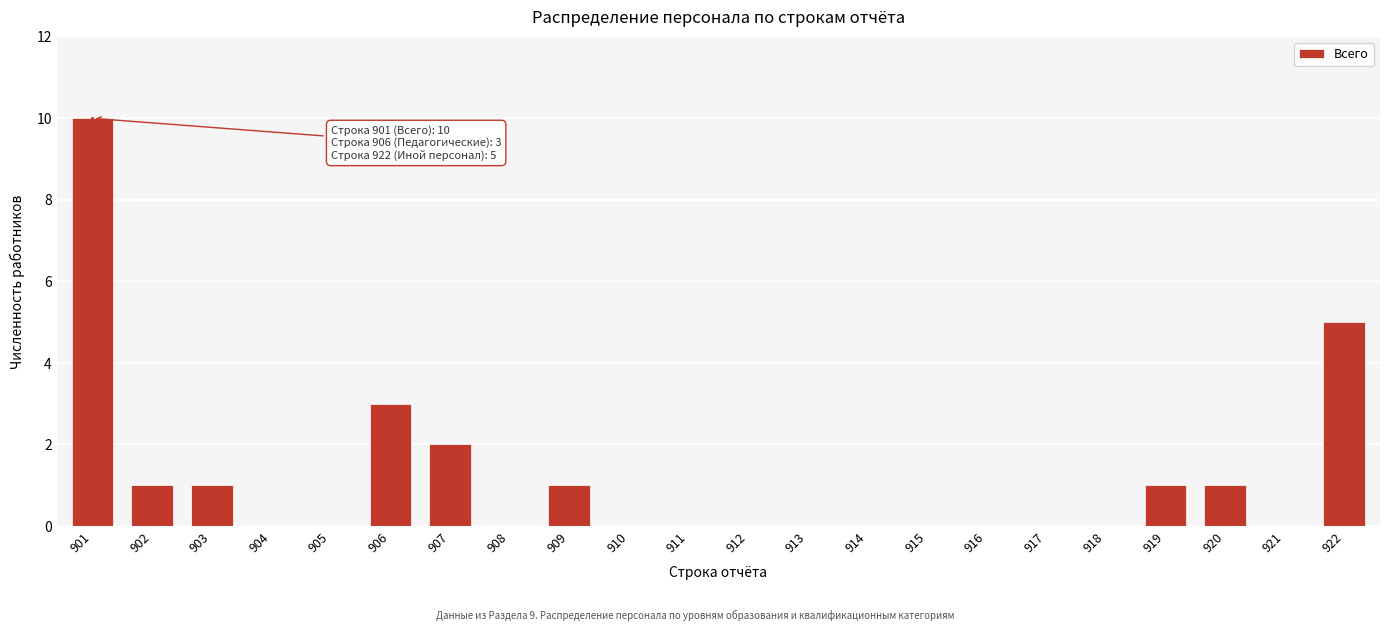

Reading left to right, list all the values displayed in this chart.

901=10	902=1	903=1	904=0	905=0	906=3	907=2	908=0	909=1	910=0	911=0	912=0	913=0	914=0	915=0	916=0	917=0	918=0	919=1	920=1	921=0	922=5